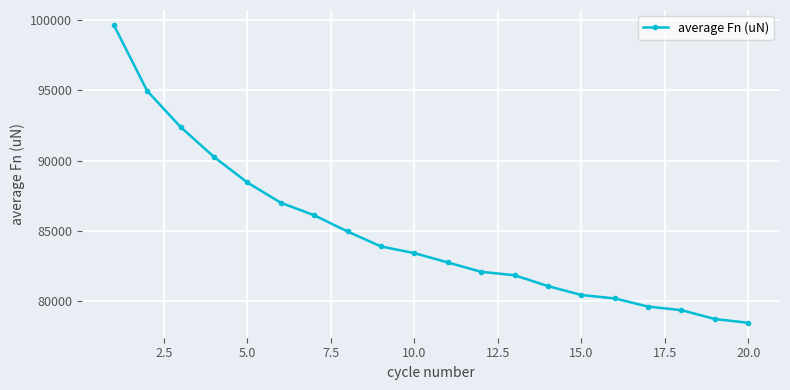

What is the value of the 4th point from the left?

90270.4